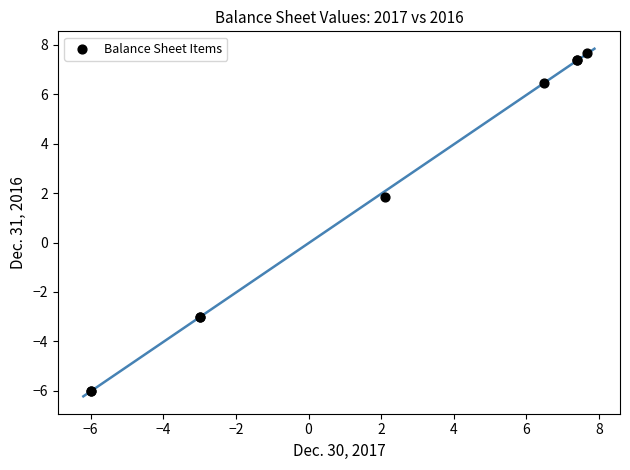

What Y value in the scatter plot is closest to 0?

1.9